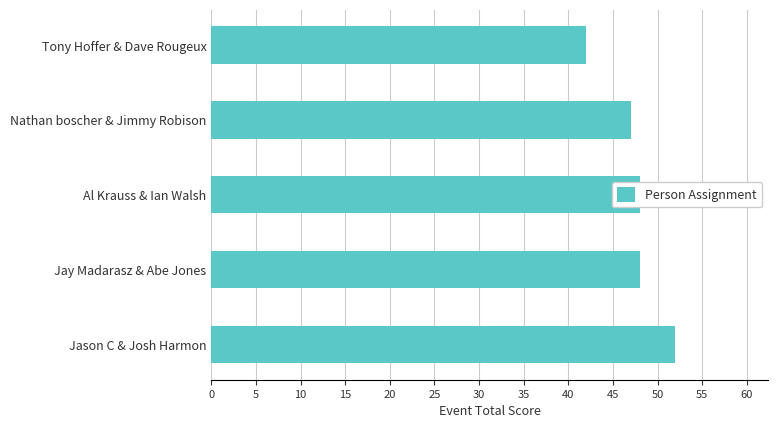

What is the sum of the values at Tony Hoffer & Dave Rougeux and Jason C & Josh Harmon?

94